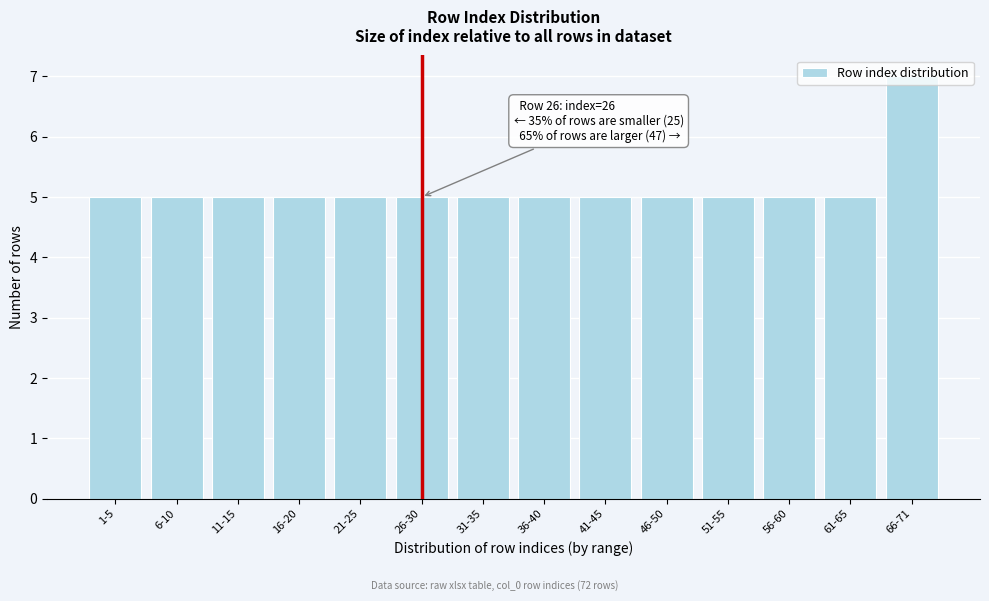

What is the value of the 6th bar from the left?

5